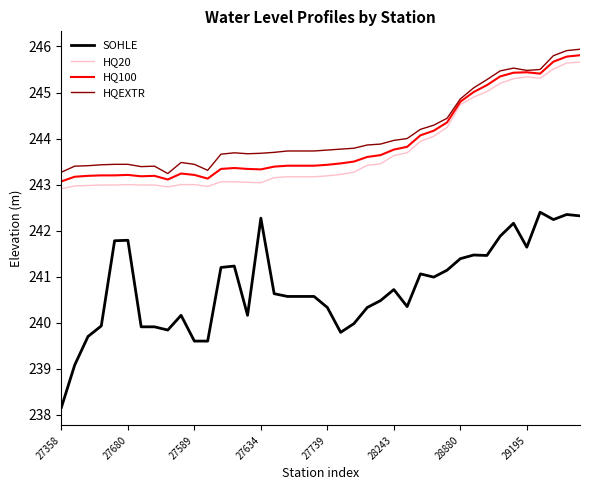

What is the minimum value for HQEXTR?

243.2